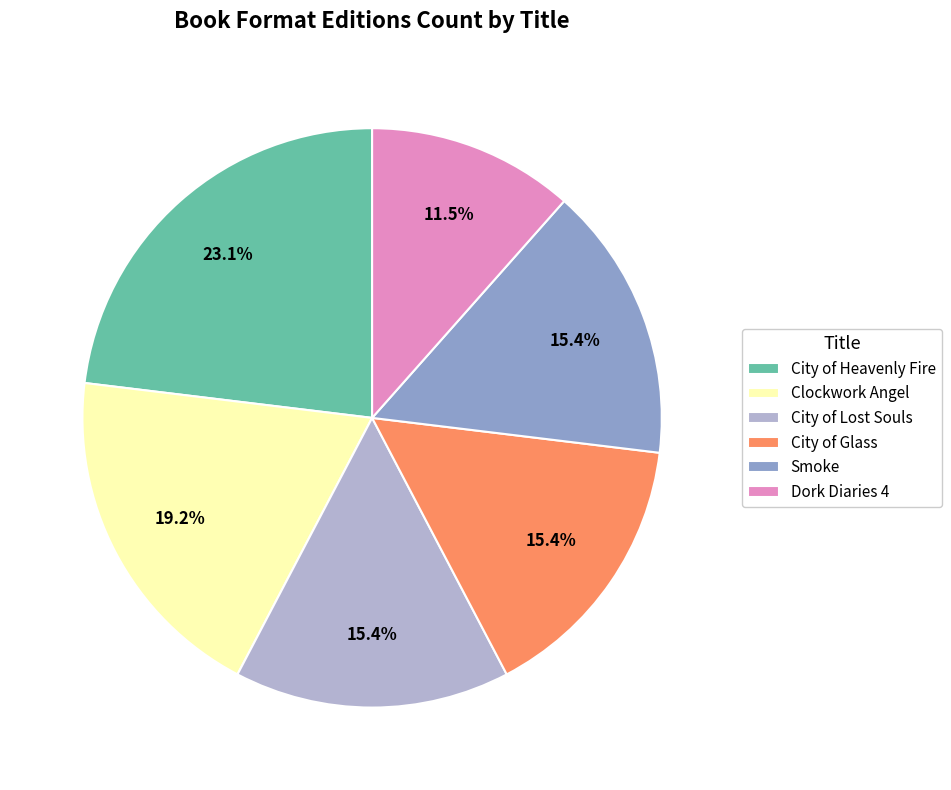

To the nearest percent, what is the difference between the largest and smallest slice percentages?

12%